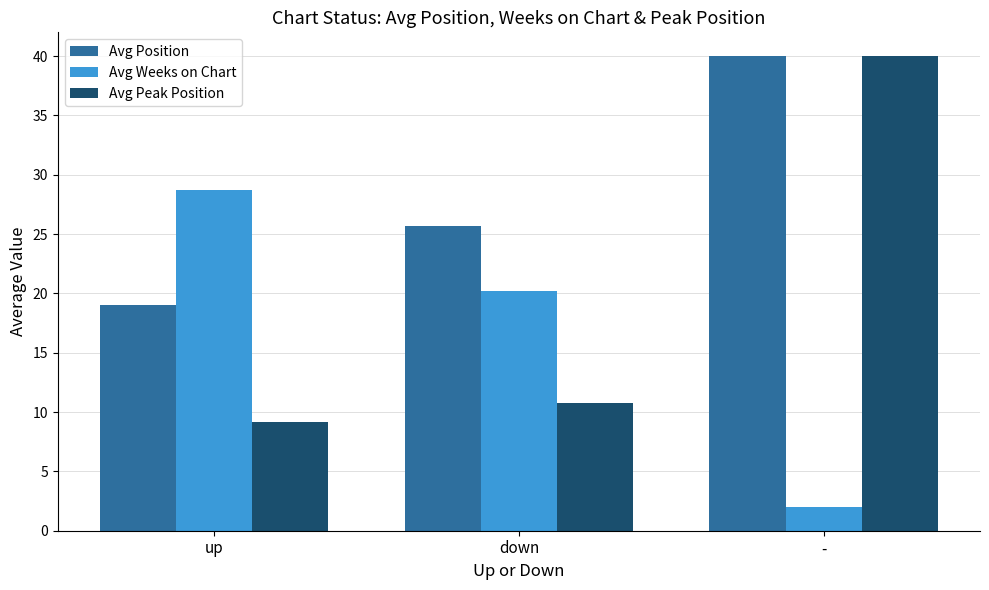

Which category has the lowest value across all series?

-